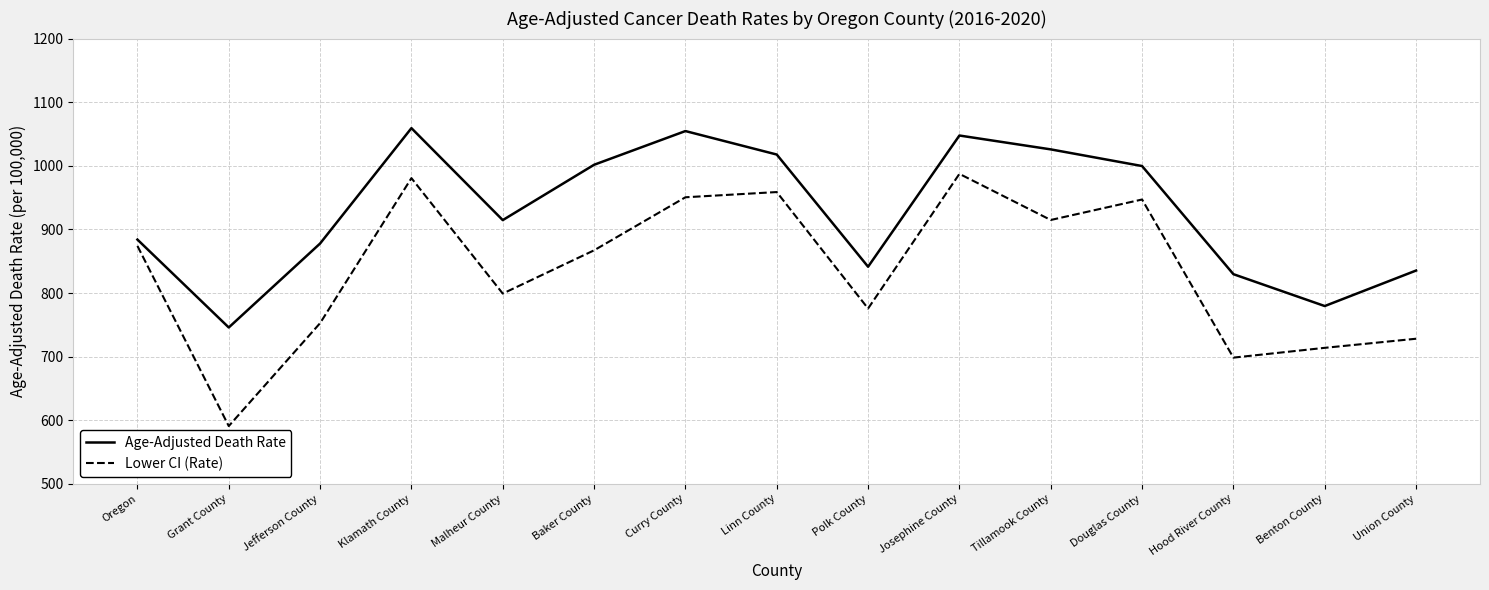

True or false: Age-Adjusted Death Rate and Lower CI (Rate) cross at least once.

False